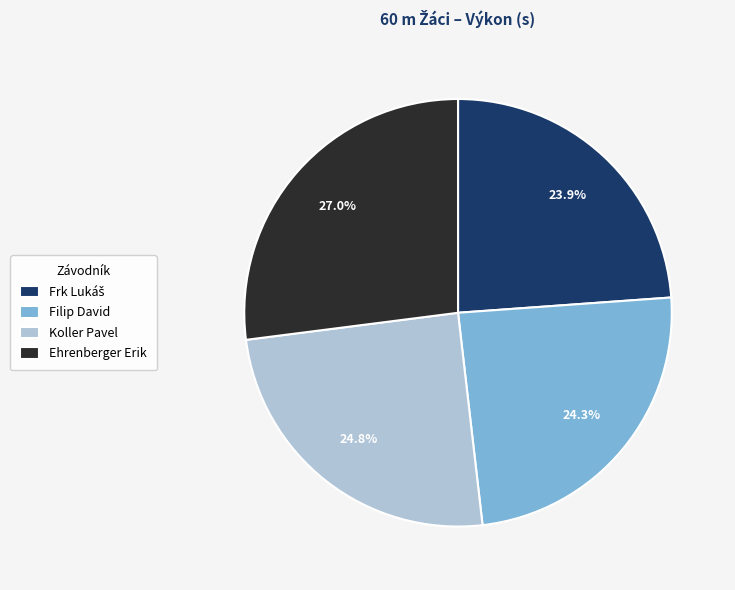

How many slices are in this pie chart?

4